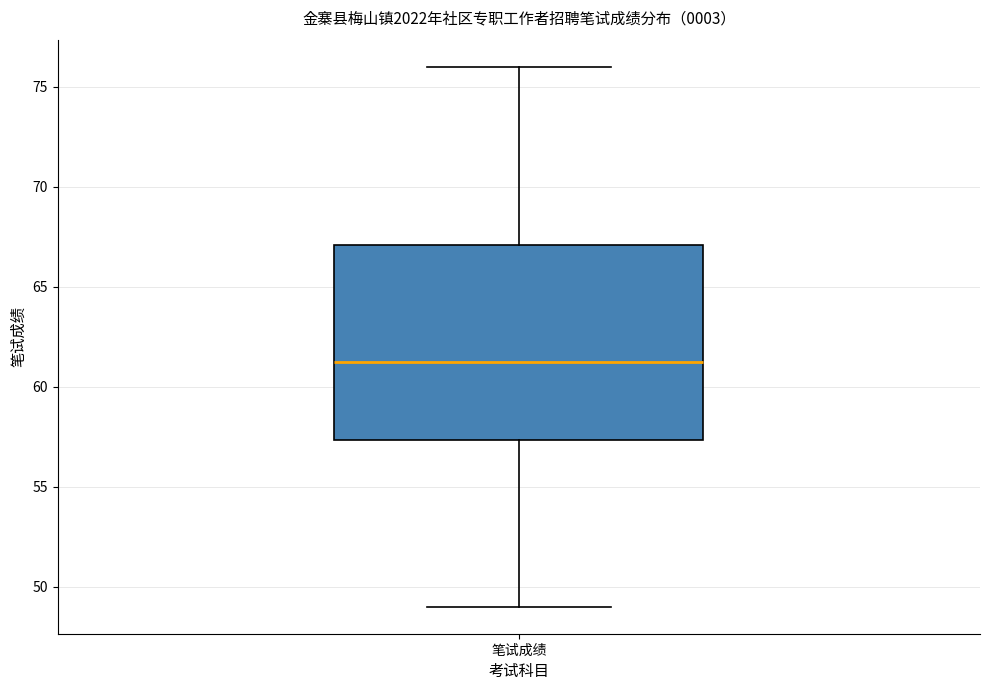

Read this box plot against the y-axis: the position of the median line, the range covered by the box, and the ends of both whiskers. The values are not printed on the chart, so give them approximately, as read against the axis.

median 61.5, box 57.5 to 67.0, whiskers 49.0 to 76.0